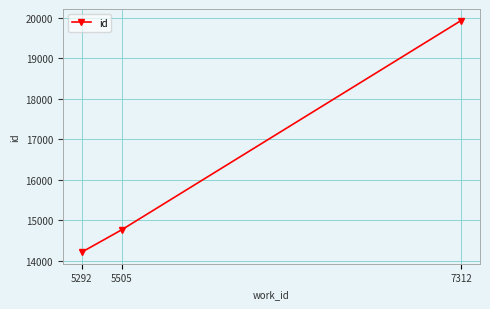

What is the smallest value displayed?

14218